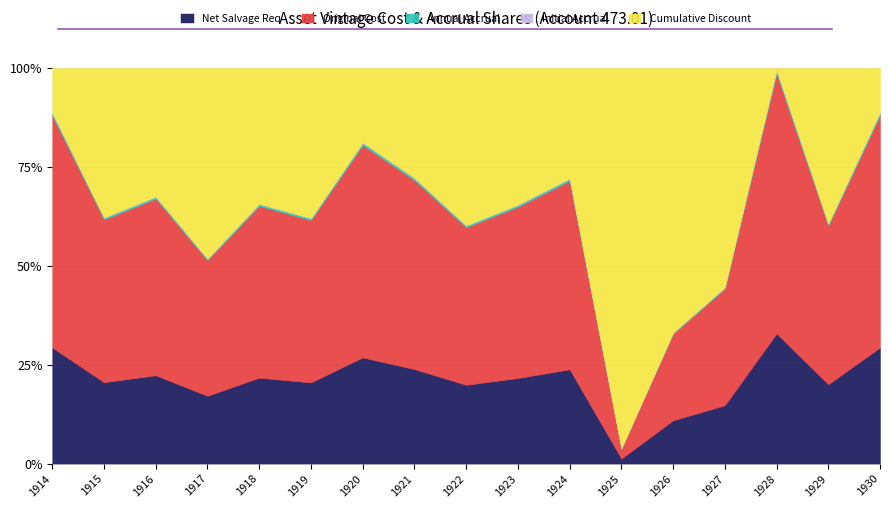

True or false: Annual Accrual has a value of 1.1 at 1929.

False